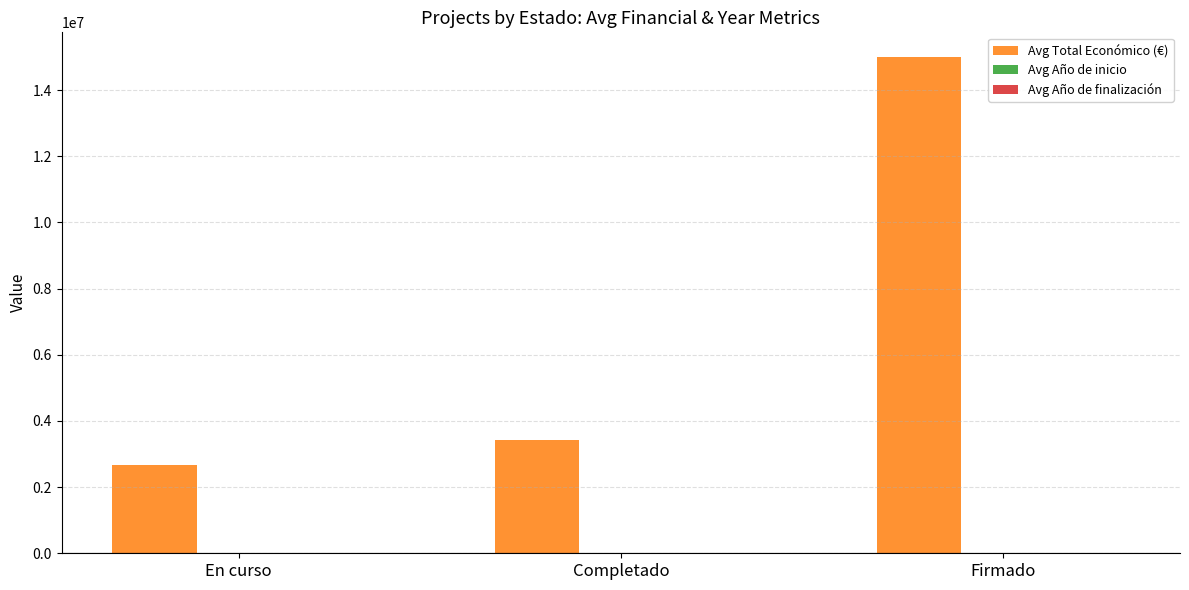

The value of Avg Total Económico (€) at Firmado is 14994445. True or false?

True